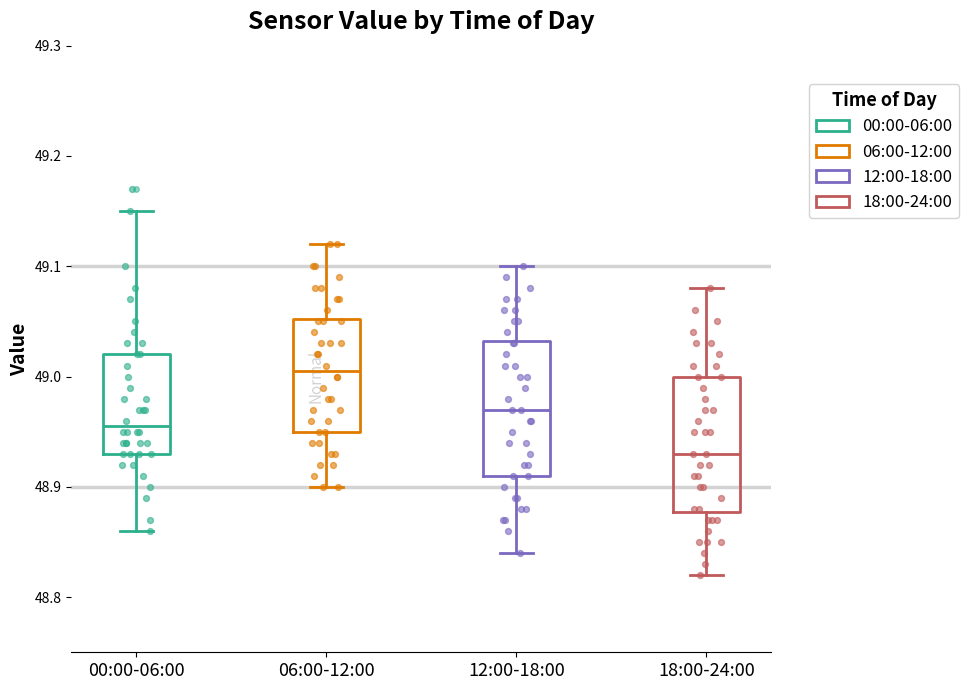

Where is the lower edge of the box for 12:00-18:00 on the y-axis? The values are not printed on the chart, so give them approximately, as read against the axis.

48.91